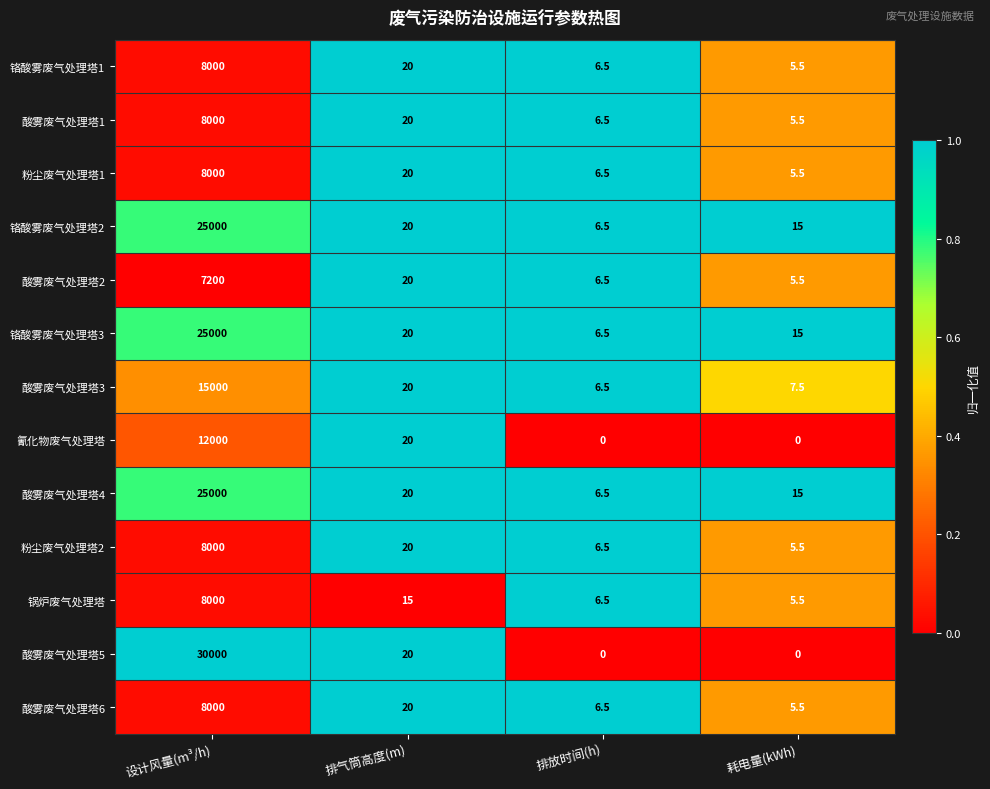

What is the average value of the 酸雾废气处理塔2 series?

1808.0